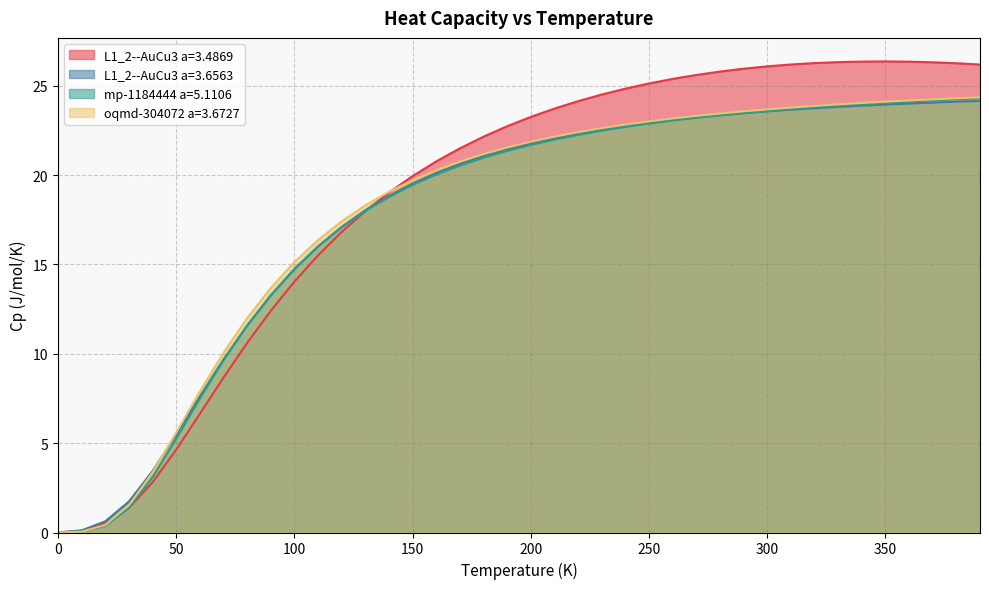

Where do L1_2--AuCu3 a=3.6563 and mp-1184444 a=5.1106 first cross each other?

80.0 and 90.0